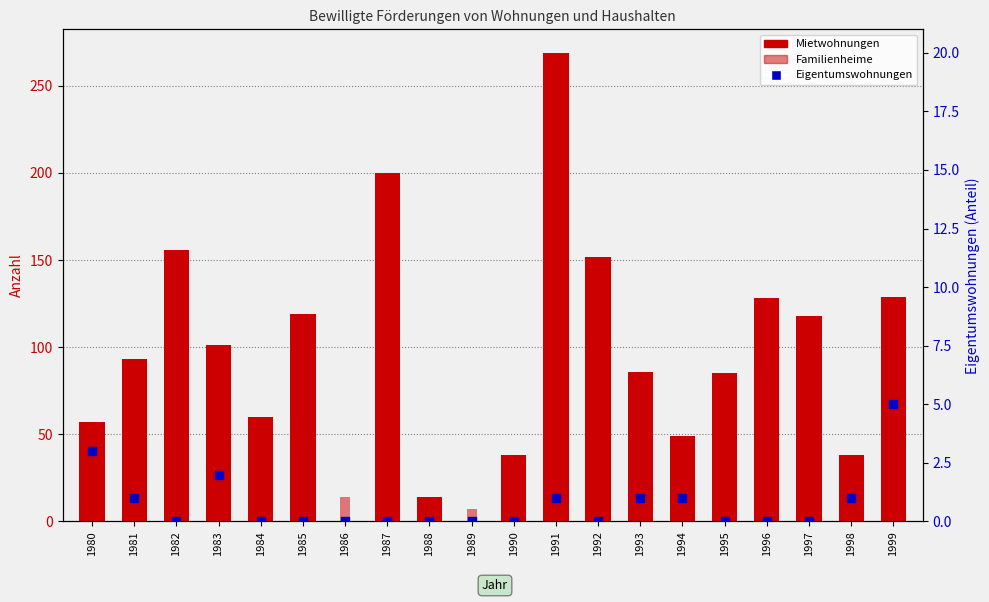

What is the total value across all series at 1986?

14